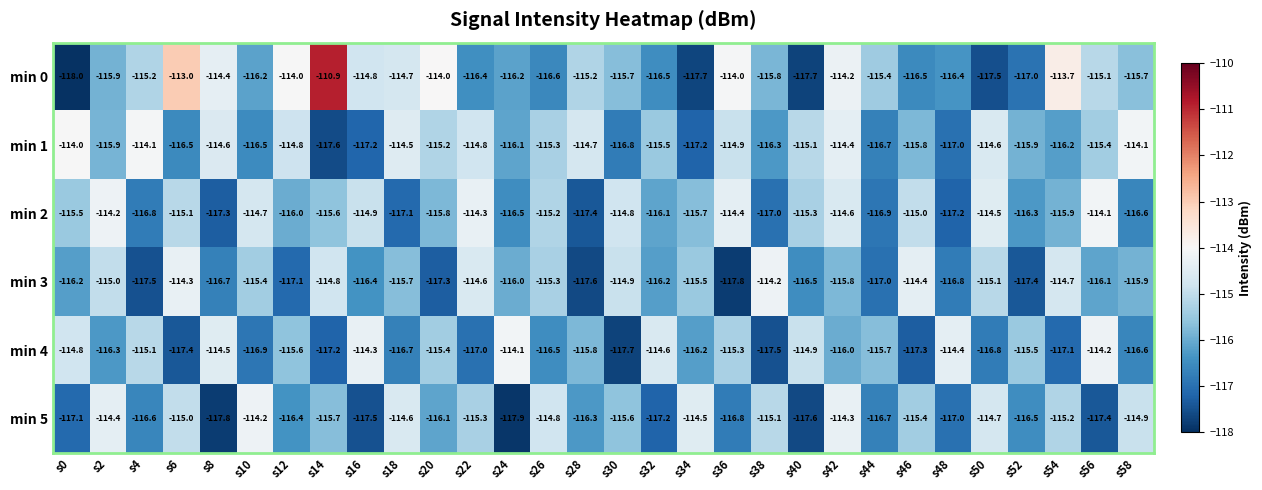

What is the difference between the highest and lowest values at s8?

3.4